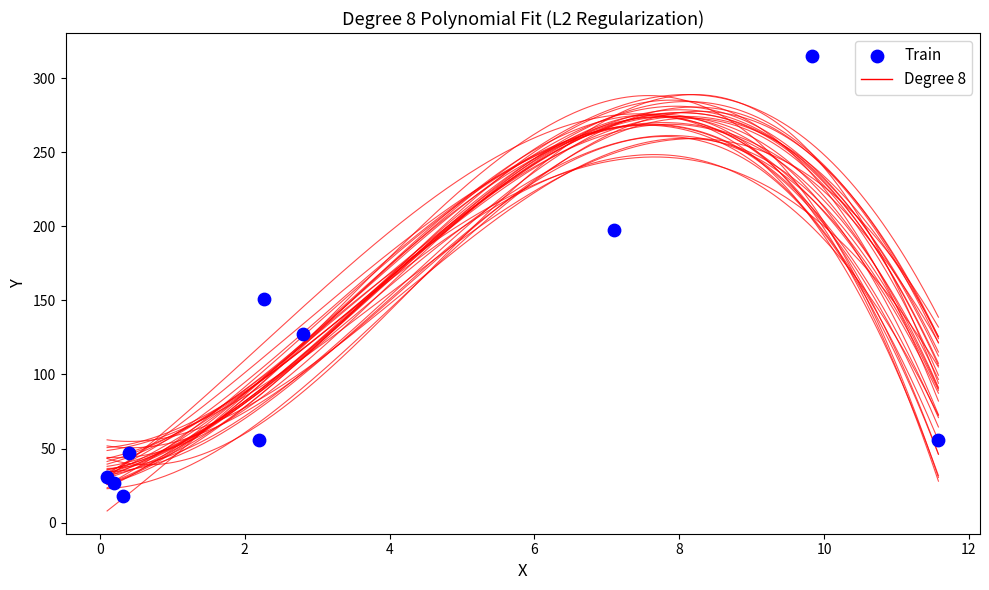

What Y value in the scatter plot is closest to 166?

151.0